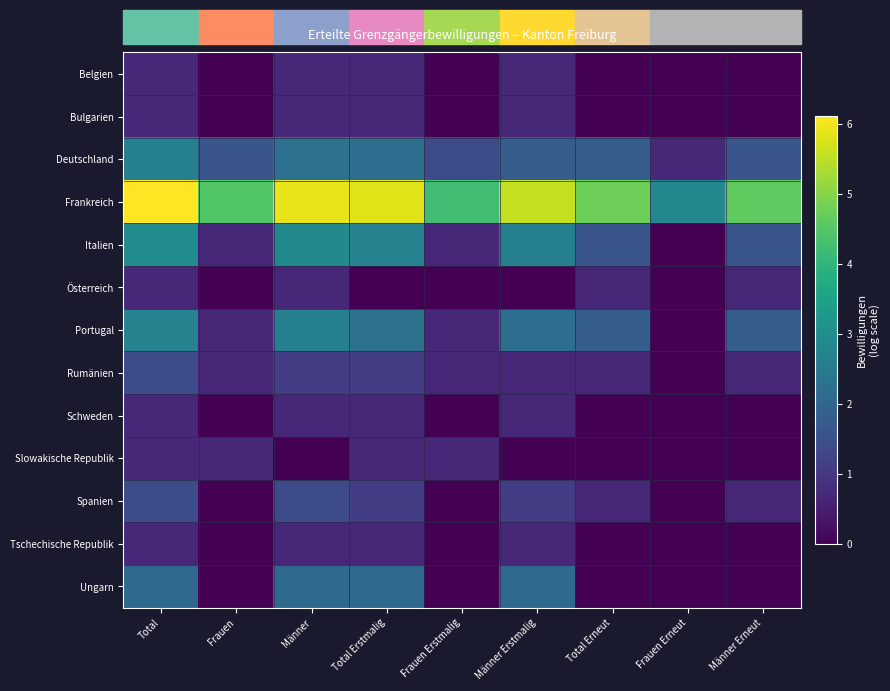

Reading left to right, what are all the values shown in this chart?

Belgien: Total=0.7	Frauen=0.0	Männer=0.7	Total Erstmalig=0.7	Frauen Erstmalig=0.0	Männer Erstmalig=0.7	Total Erneut=0.0	Frauen Erneut=0.0	Männer Erneut=0.0
Bulgarien: Total=0.7	Frauen=0.0	Männer=0.7	Total Erstmalig=0.7	Frauen Erstmalig=0.0	Männer Erstmalig=0.7	Total Erneut=0.0	Frauen Erneut=0.0	Männer Erneut=0.0
Deutschland: Total=2.6	Frauen=1.6	Männer=2.3	Total Erstmalig=2.2	Frauen Erstmalig=1.4	Männer Erstmalig=1.8	Total Erneut=1.8	Frauen Erneut=0.7	Männer Erneut=1.6
Frankreich: Total=6.1	Frauen=4.4	Männer=5.9	Total Erstmalig=5.8	Frauen Erstmalig=4.2	Männer Erstmalig=5.6	Total Erneut=4.8	Frauen Erneut=2.8	Männer Erneut=4.6
Italien: Total=2.9	Frauen=0.7	Männer=2.9	Total Erstmalig=2.7	Frauen Erstmalig=0.7	Männer Erstmalig=2.6	Total Erneut=1.6	Frauen Erneut=0.0	Männer Erneut=1.6
Österreich: Total=0.7	Frauen=0.0	Männer=0.7	Total Erstmalig=0.0	Frauen Erstmalig=0.0	Männer Erstmalig=0.0	Total Erneut=0.7	Frauen Erneut=0.0	Männer Erneut=0.7
Portugal: Total=2.7	Frauen=0.7	Männer=2.6	Total Erstmalig=2.3	Frauen Erstmalig=0.7	Männer Erstmalig=2.2	Total Erneut=1.8	Frauen Erneut=0.0	Männer Erneut=1.8
Rumänien: Total=1.4	Frauen=0.7	Männer=1.1	Total Erstmalig=1.1	Frauen Erstmalig=0.7	Männer Erstmalig=0.7	Total Erneut=0.7	Frauen Erneut=0.0	Männer Erneut=0.7
Schweden: Total=0.7	Frauen=0.0	Männer=0.7	Total Erstmalig=0.7	Frauen Erstmalig=0.0	Männer Erstmalig=0.7	Total Erneut=0.0	Frauen Erneut=0.0	Männer Erneut=0.0
Slowakische Republik: Total=0.7	Frauen=0.7	Männer=0.0	Total Erstmalig=0.7	Frauen Erstmalig=0.7	Männer Erstmalig=0.0	Total Erneut=0.0	Frauen Erneut=0.0	Männer Erneut=0.0
Spanien: Total=1.4	Frauen=0.0	Männer=1.4	Total Erstmalig=1.1	Frauen Erstmalig=0.0	Männer Erstmalig=1.1	Total Erneut=0.7	Frauen Erneut=0.0	Männer Erneut=0.7
Tschechische Republik: Total=0.7	Frauen=0.0	Männer=0.7	Total Erstmalig=0.7	Frauen Erstmalig=0.0	Männer Erstmalig=0.7	Total Erneut=0.0	Frauen Erneut=0.0	Männer Erneut=0.0
Ungarn: Total=2.1	Frauen=0.0	Männer=2.1	Total Erstmalig=2.1	Frauen Erstmalig=0.0	Männer Erstmalig=2.1	Total Erneut=0.0	Frauen Erneut=0.0	Männer Erneut=0.0